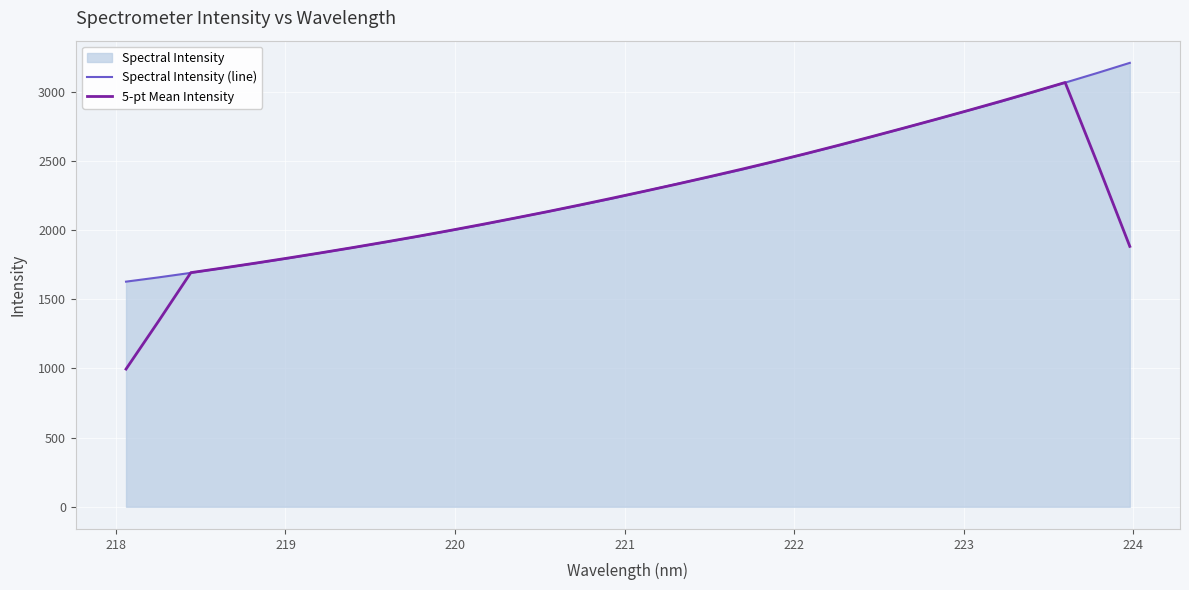

What is the smallest value displayed?

995.5